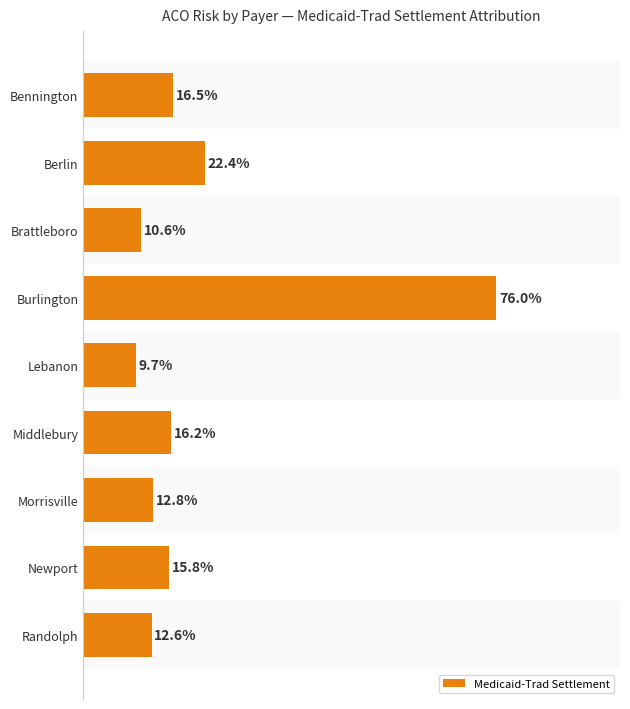

Rank the categories by value from highest to lowest.

Burlington, Berlin, Bennington, Middlebury, Newport, Morrisville, Randolph, Brattleboro, Lebanon